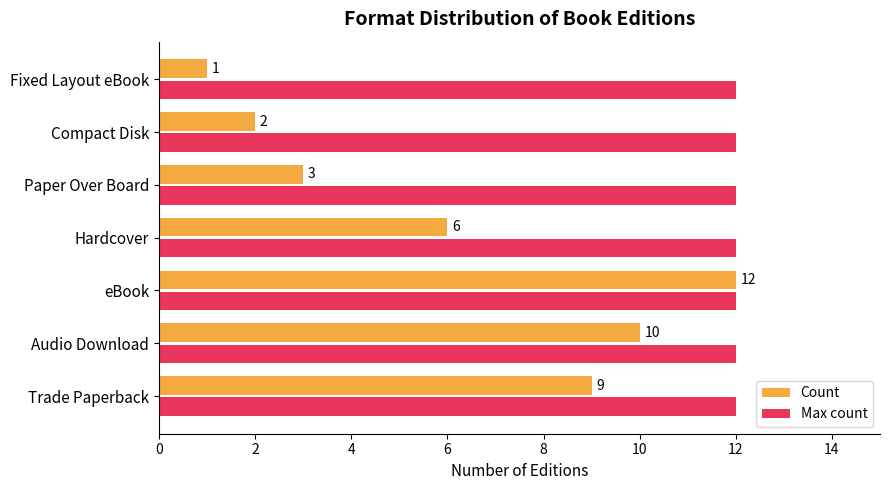

At Compact Disk, list the series in order from largest to smallest.

Max count, Count